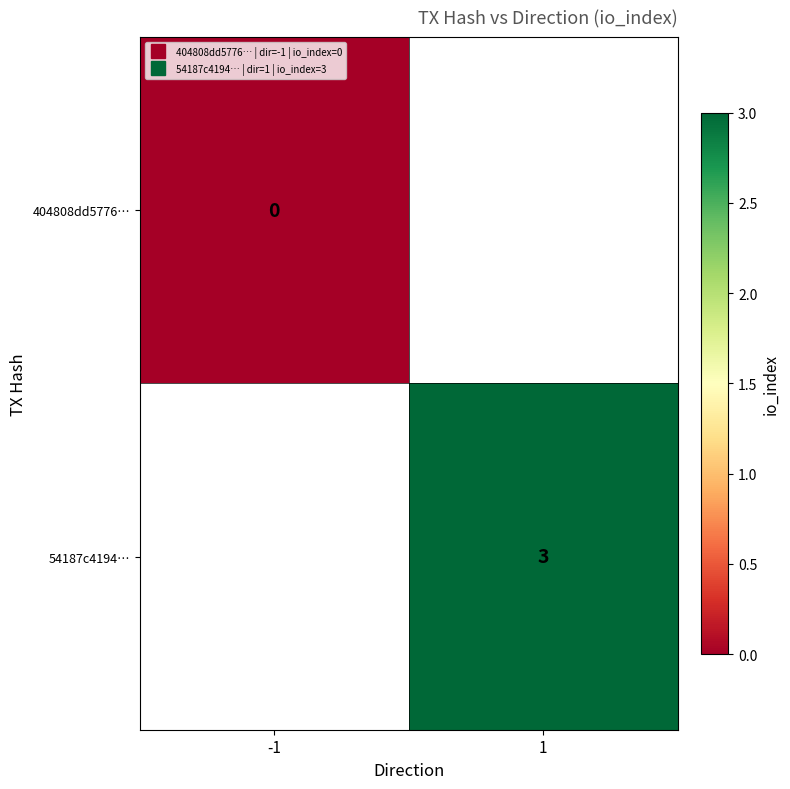

Rank the categories by 54187c4194… value from highest to lowest.

-1, 1